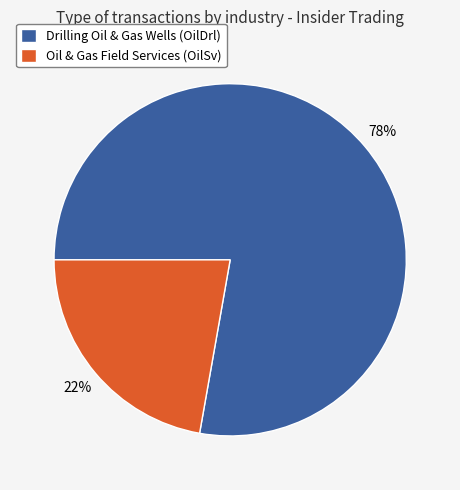

Which has a higher value, Drilling Oil & Gas Wells (OilDrl) or Oil & Gas Field Services (OilSv)?

Drilling Oil & Gas Wells (OilDrl)